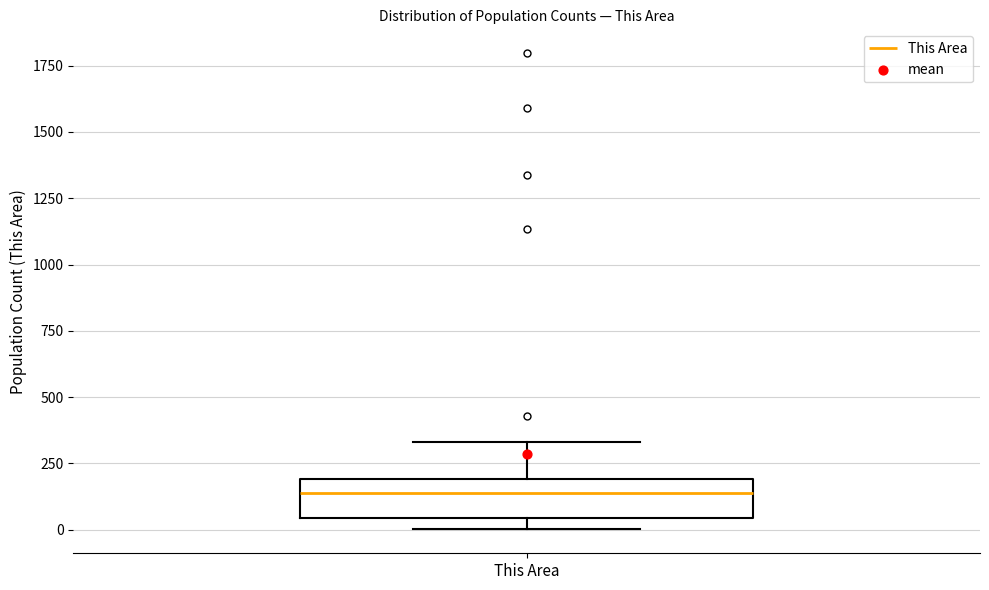

Where is the upper edge of the box for This Area on the y-axis? The values are not printed on the chart, so give them approximately, as read against the axis.

200